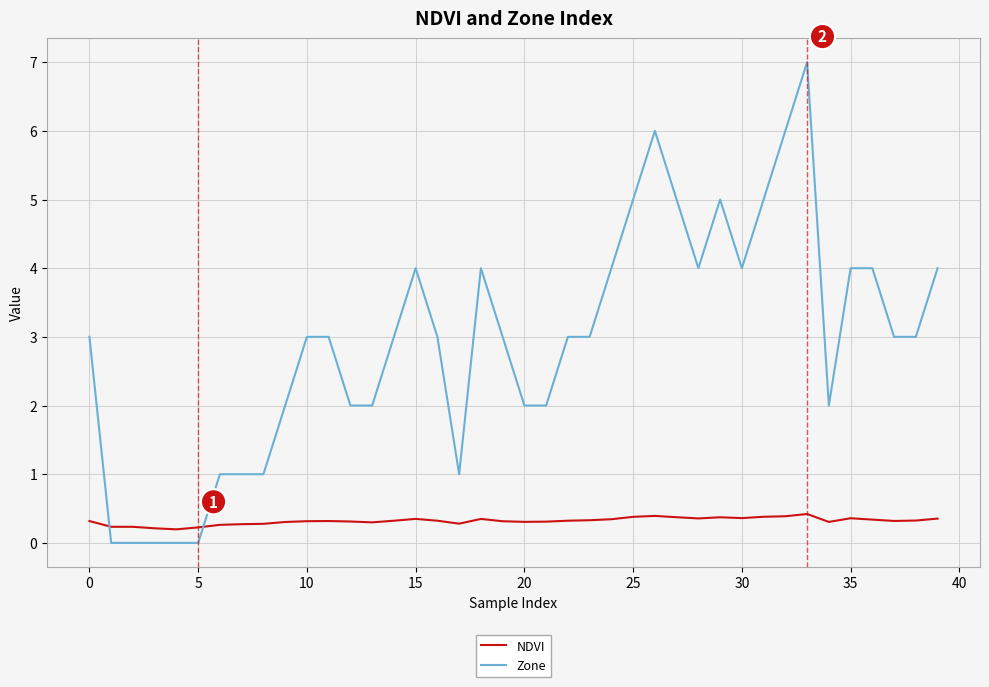

True or false: NDVI and Zone intersect in this chart.

True